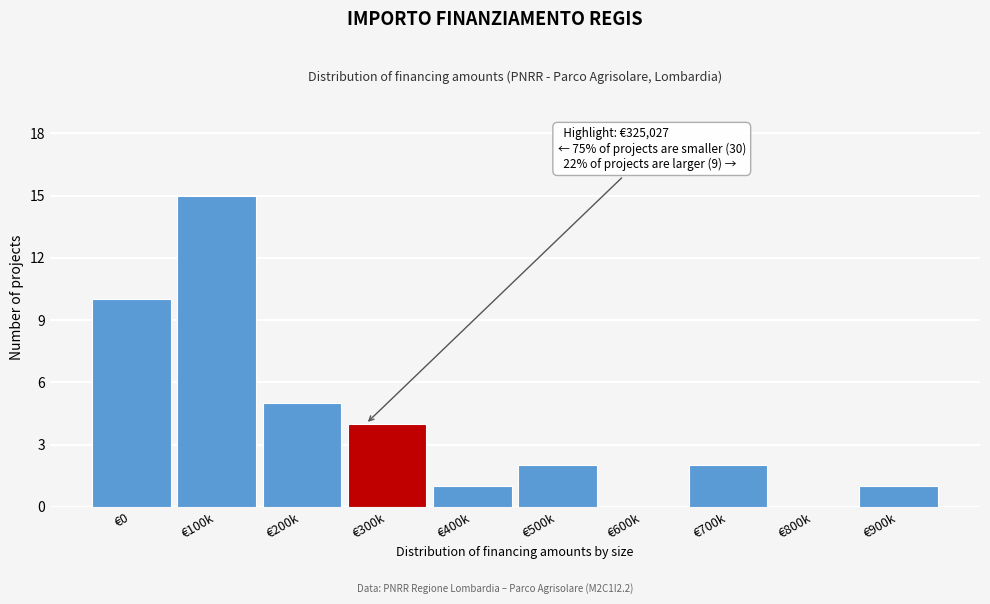

Reading right to left, what are all the values shown in this chart?

€900k=1	€800k=0	€700k=2	€600k=0	€500k=2	€400k=1	€300k=4	€200k=5	€100k=15	€0=10